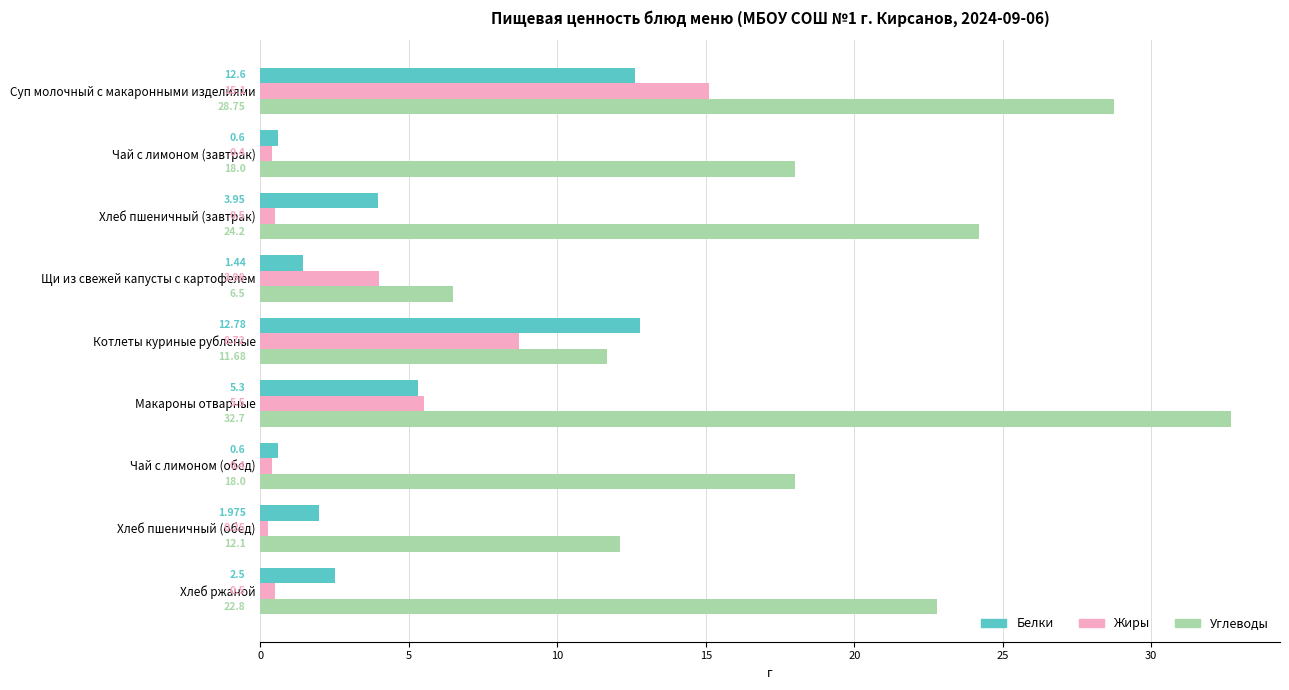

What is the greatest value displayed?

32.7